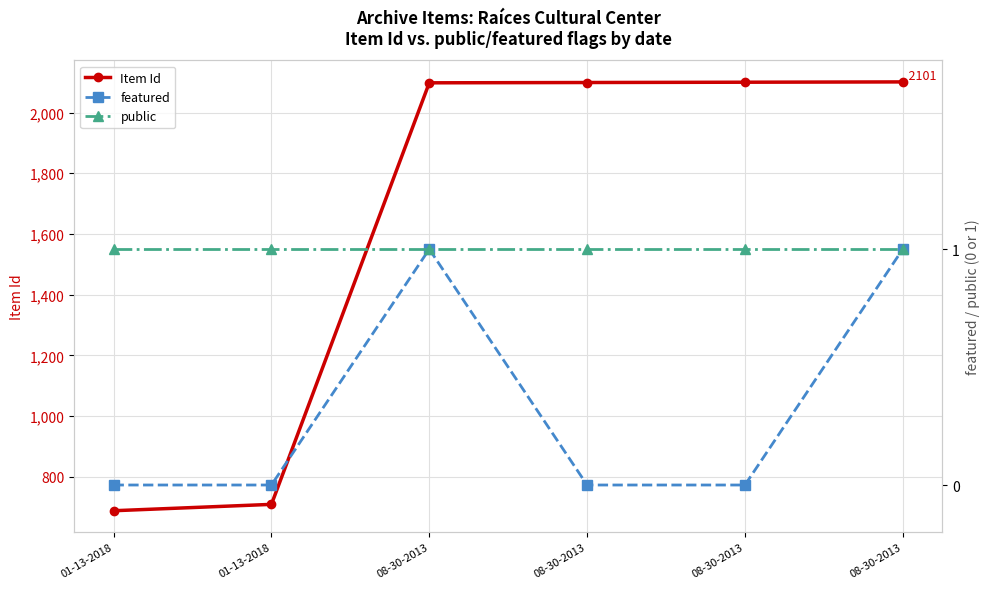

Between 01-13-2018 and 08-30-2013, which series saw the biggest shift?

Item Id